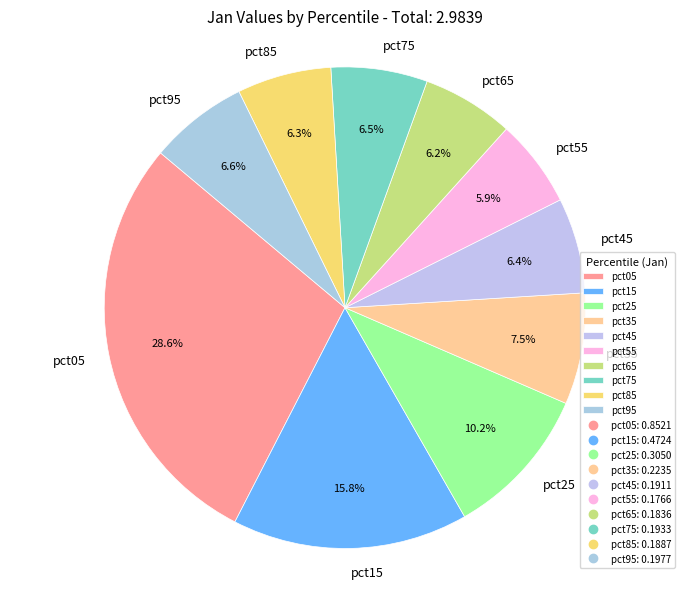

To the nearest percent, what portion does pct15 represent?

16%